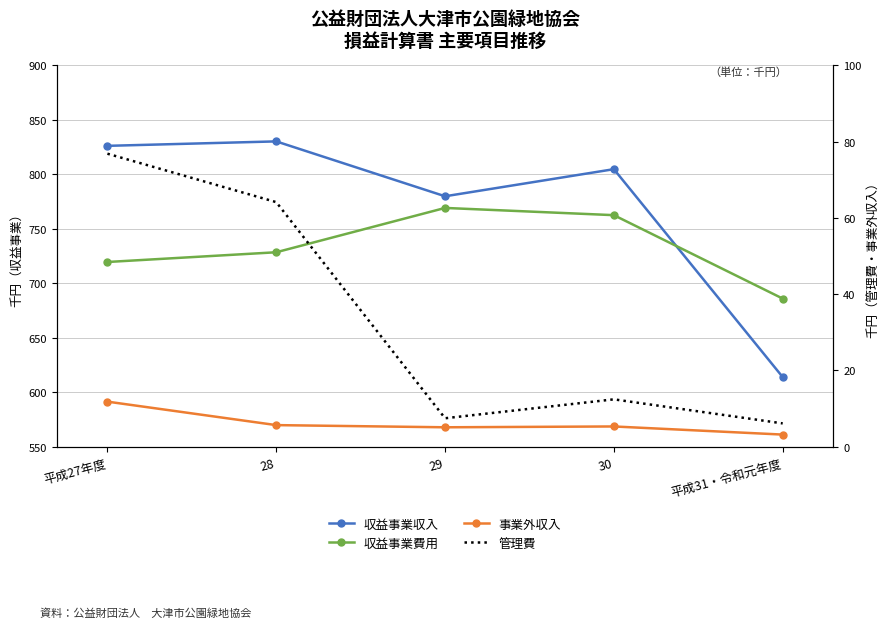

Reading right to left, transcribe all the data shown in this chart.

収益事業収入: 613868	804761	779880	830270	826182
収益事業費用: 685941	762537	769178	728478	719541
事業外収入: 3165	5296	5079	5650	11807
管理費: 6100	12410	7449	64145	76850